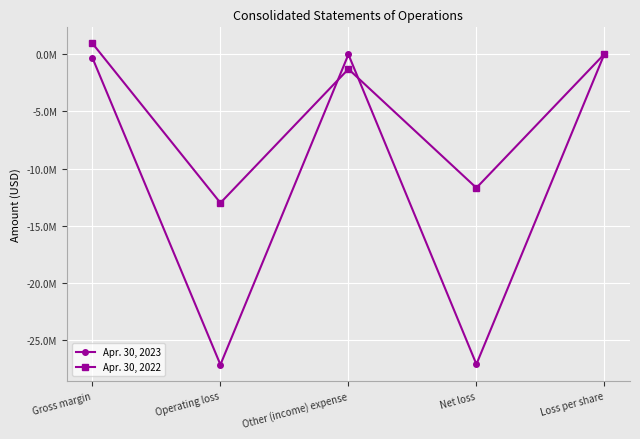

Rank the series at Net loss from highest to lowest value.

Apr. 30, 2022, Apr. 30, 2023